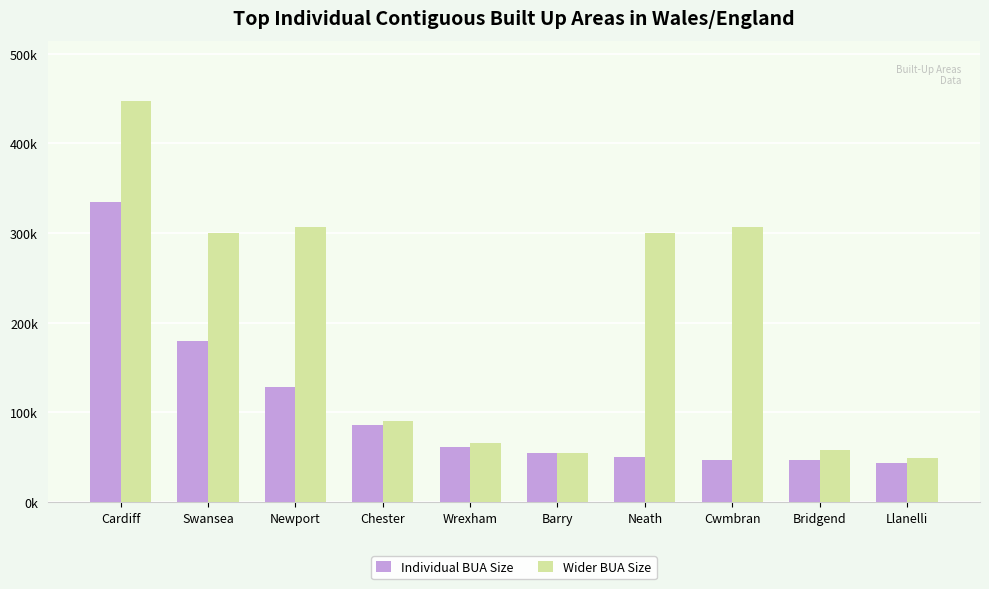

The Wider BUA Size series shows 306844 at Newport. True or false?

True